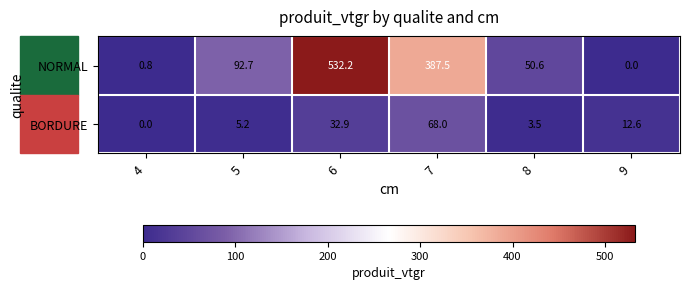

True or false: BORDURE has a value of 68.0 at 7.

True